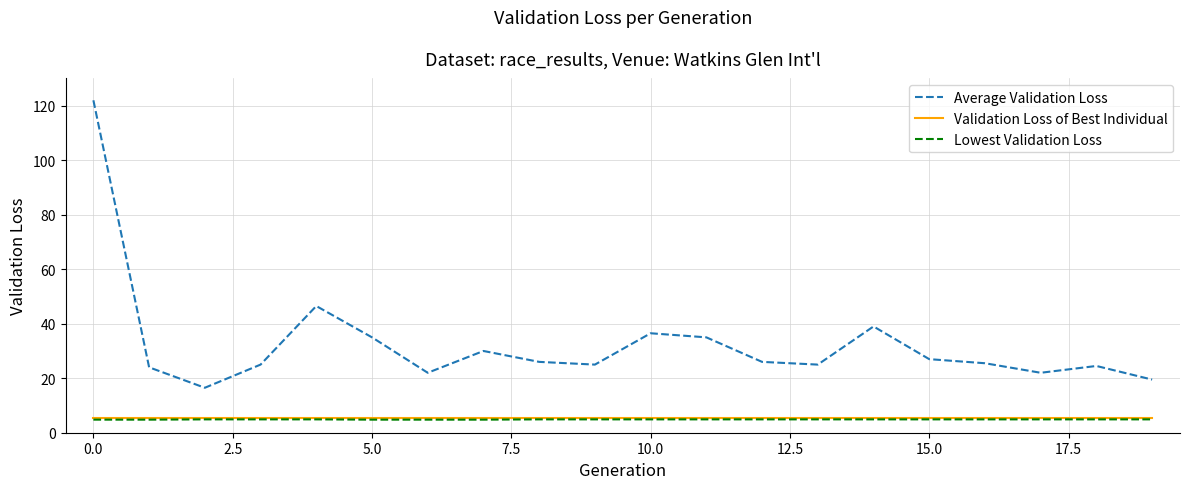

Which series has the largest total across all categories?

Average Validation Loss